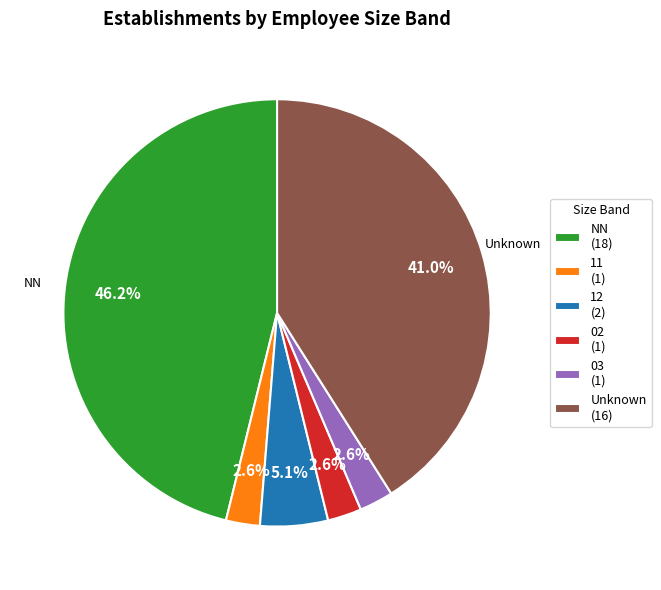

Between 03 (1) and 12 (2), which is larger?

12 (2)